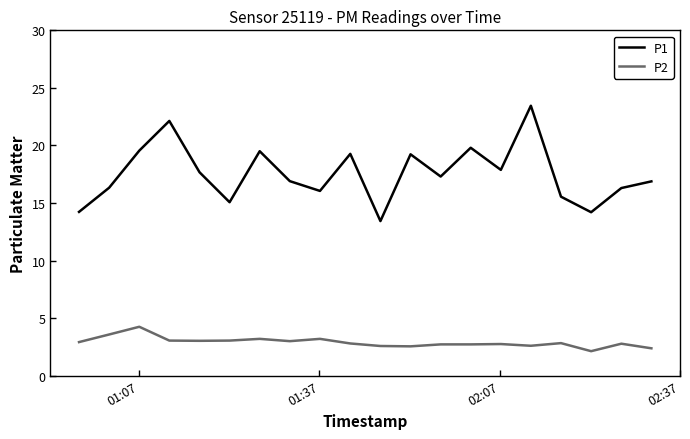

Rank the series by their average value, from highest to lowest.

P1, P2